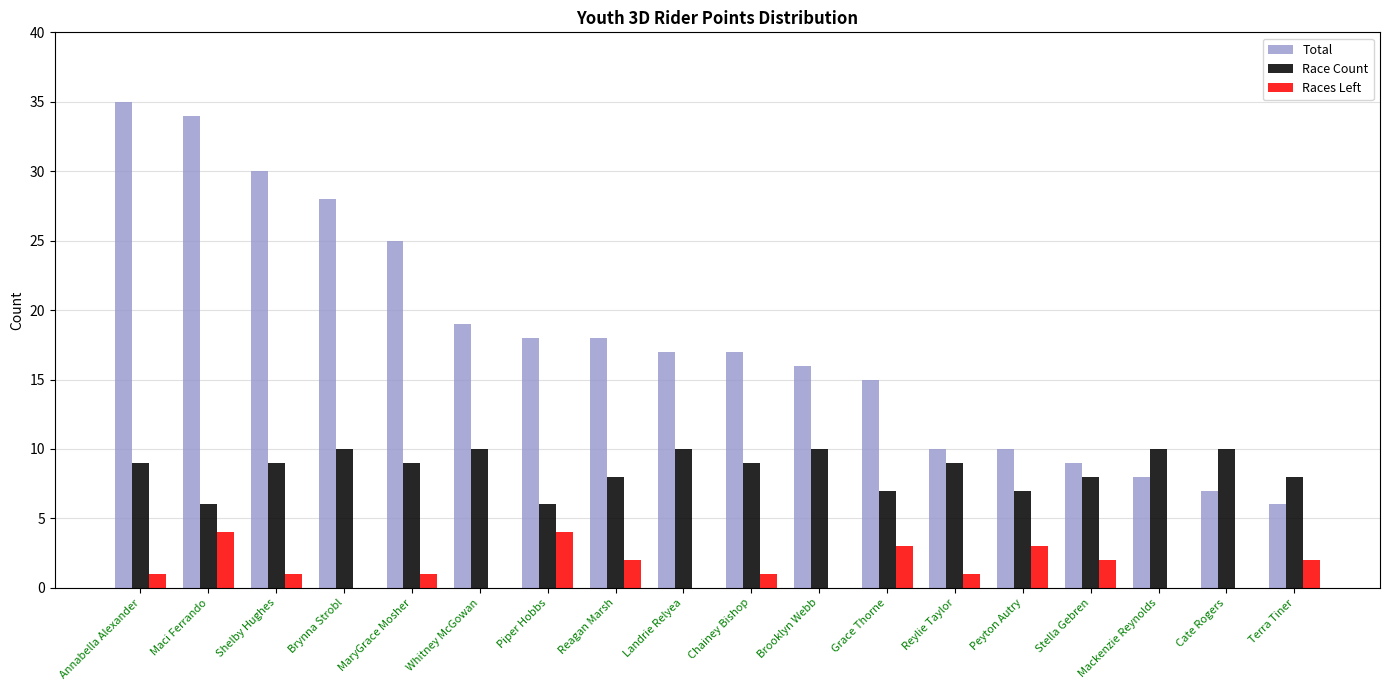

What is the average value of the Races Left series?

1